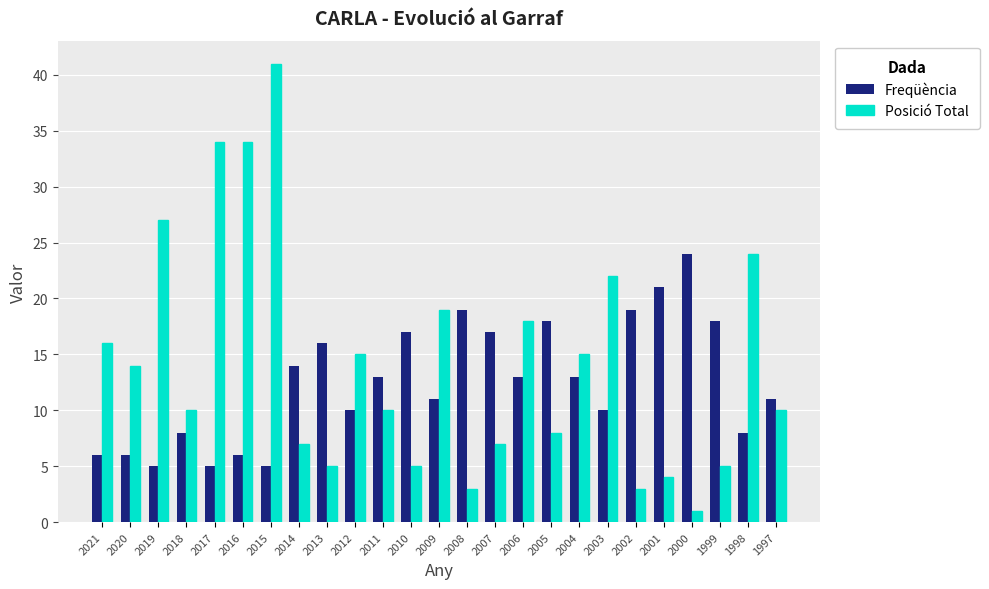

How many bars are there in each group?

2